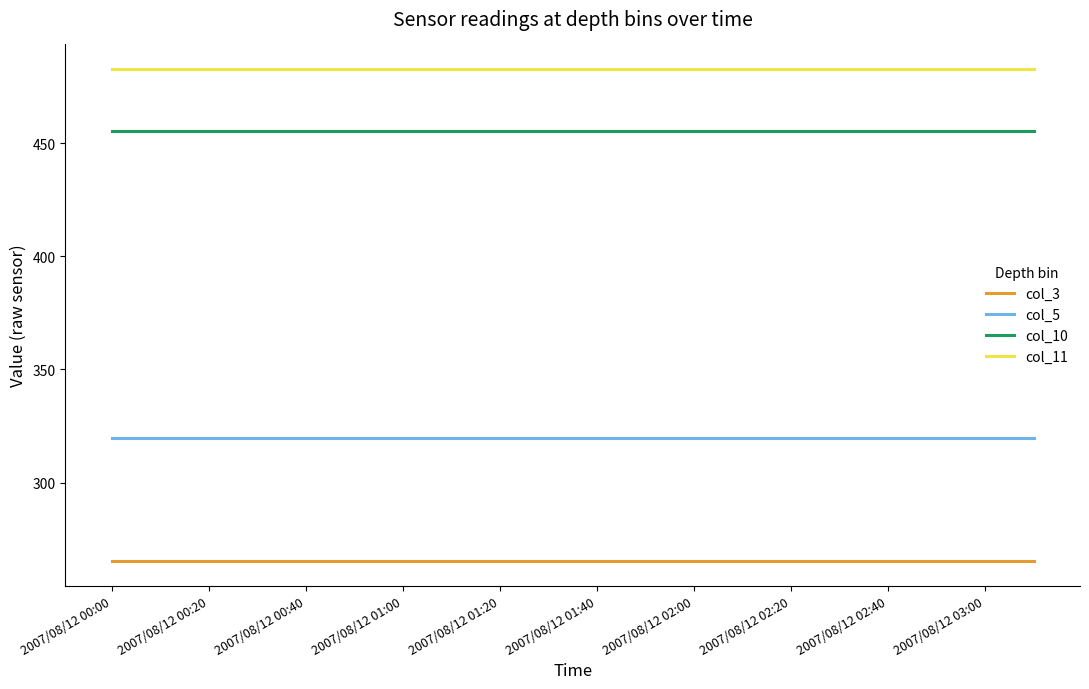

What is the maximum value shown in the chart?

482.7